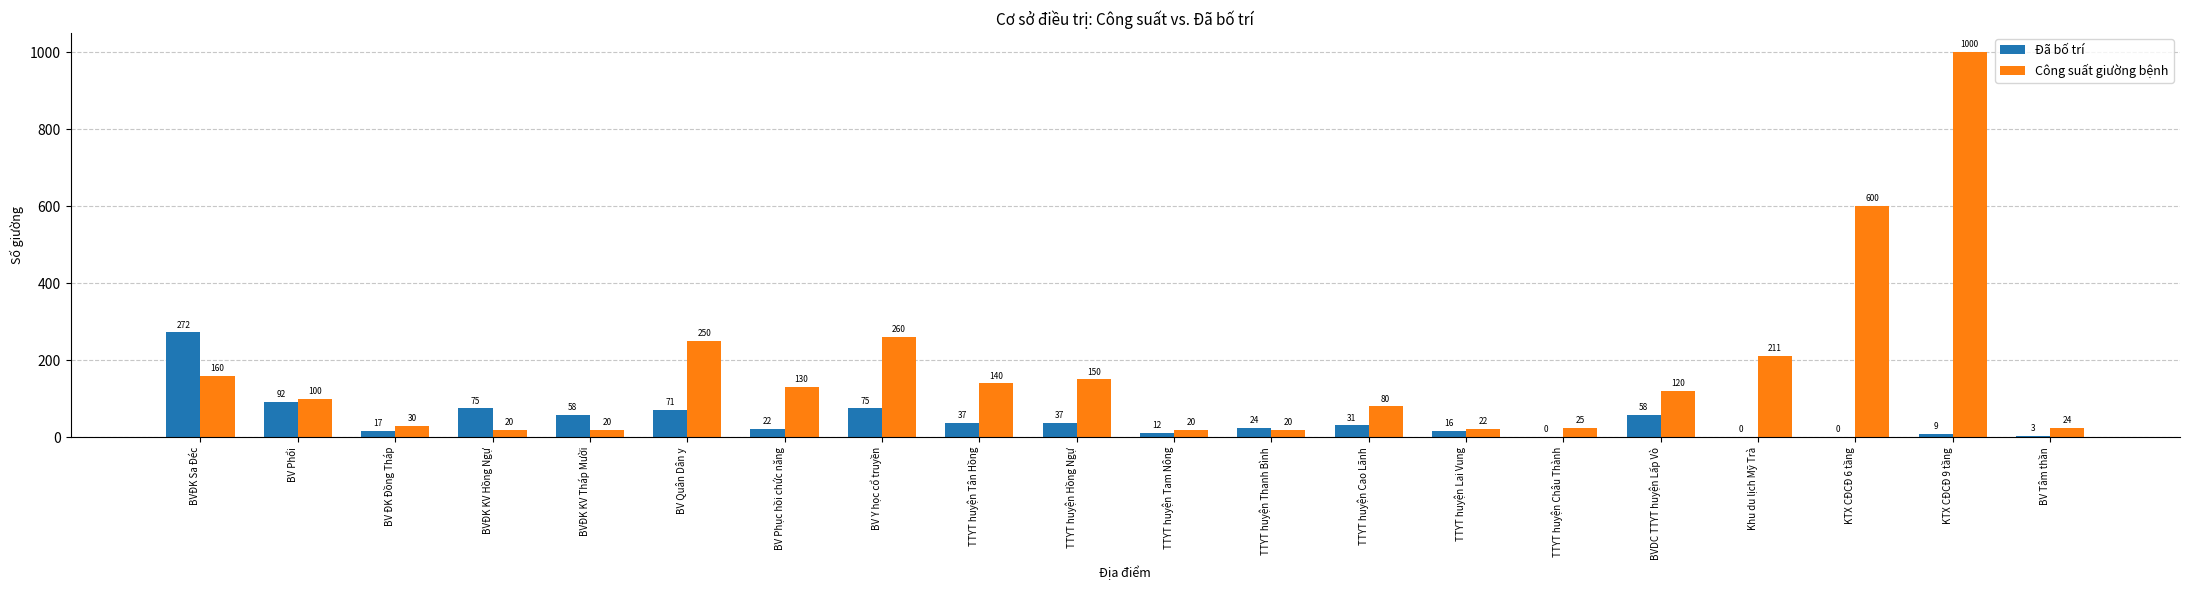

Where is Công suất giường bệnh nearest to the value 510?

KTX CĐCĐ 6 tầng